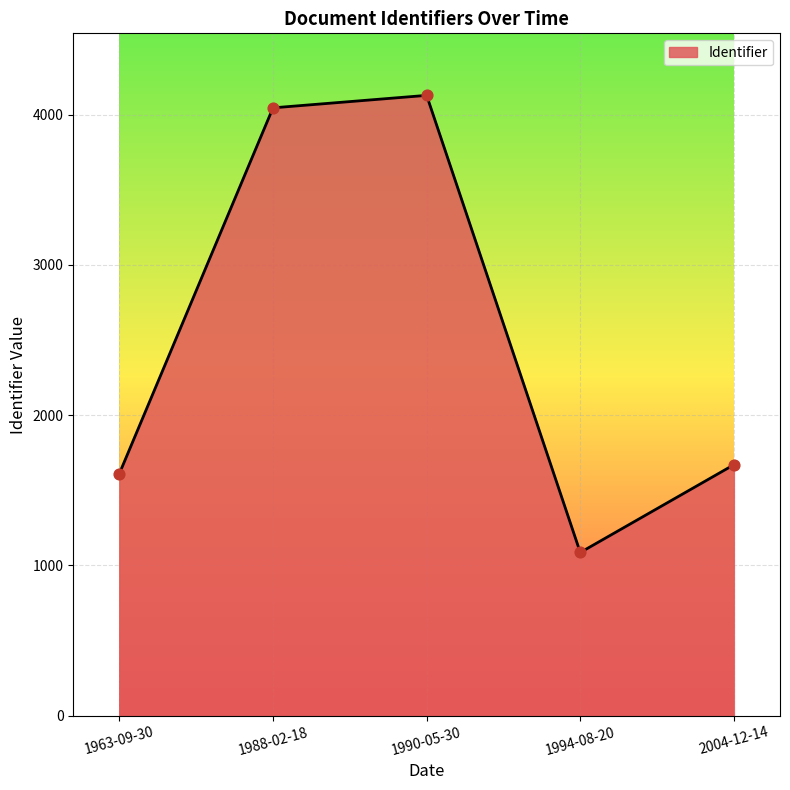

Which has a higher value, 1994-08-20 or 1963-09-30?

1963-09-30